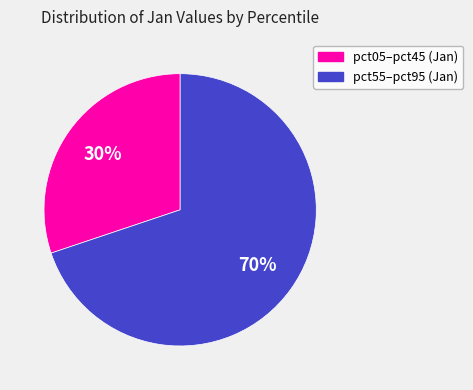

Combined, do pct05–pct45 (Jan) and pct55–pct95 (Jan) account for over 50%?

Yes